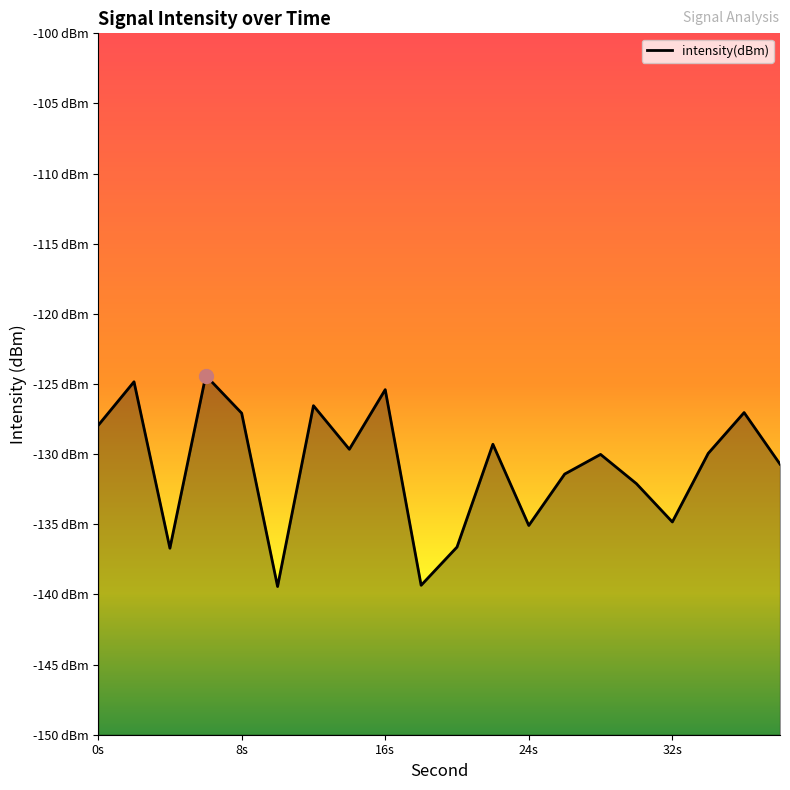

What is the average value?

-130.9